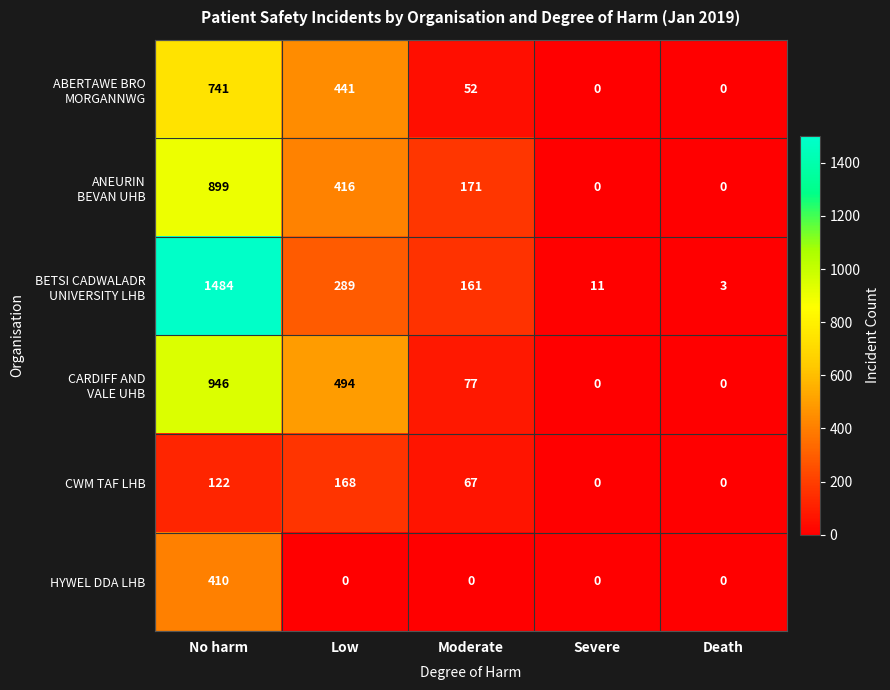

What is the difference between the maximum and minimum values in the CWM TAF LHB series?

168